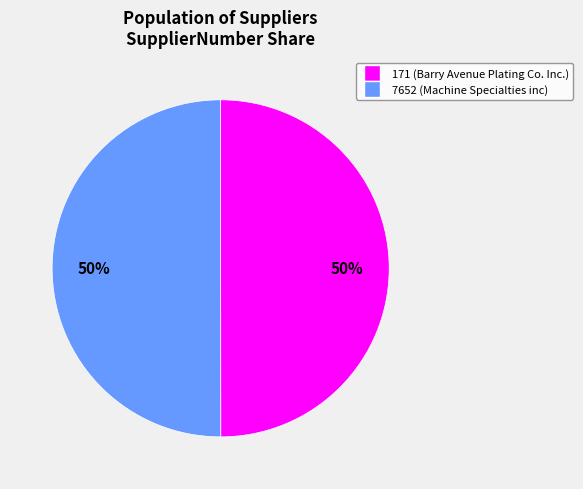

Count the number of slices in the pie.

2